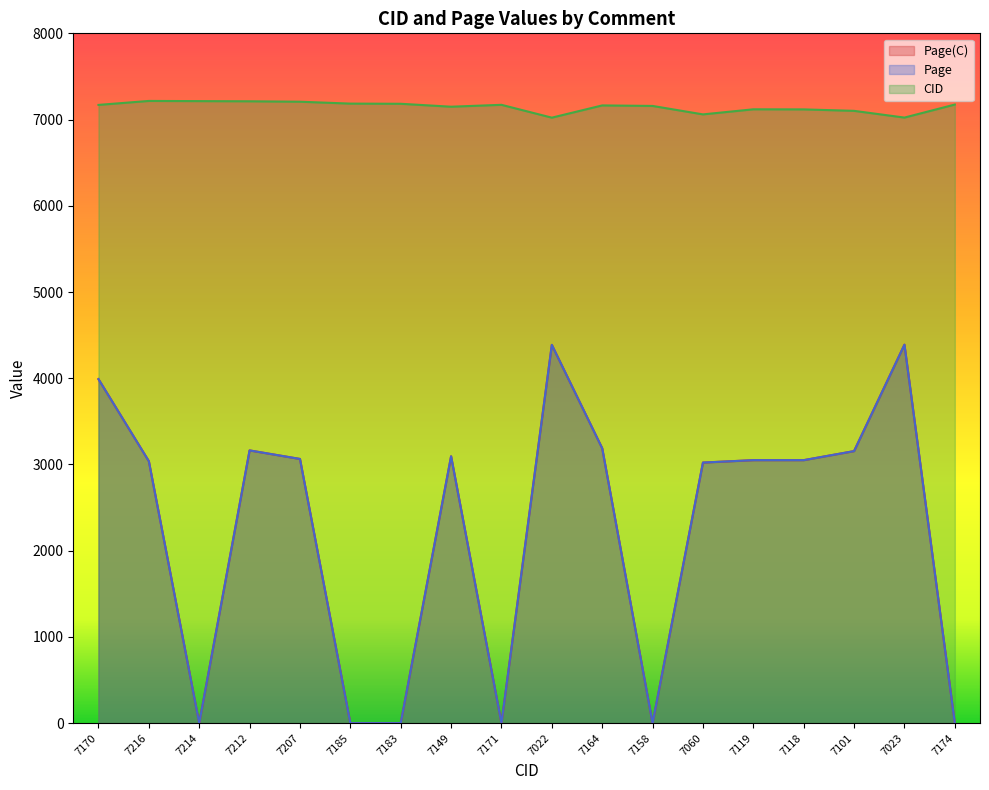

How many data points in Page are less than 3050?

8